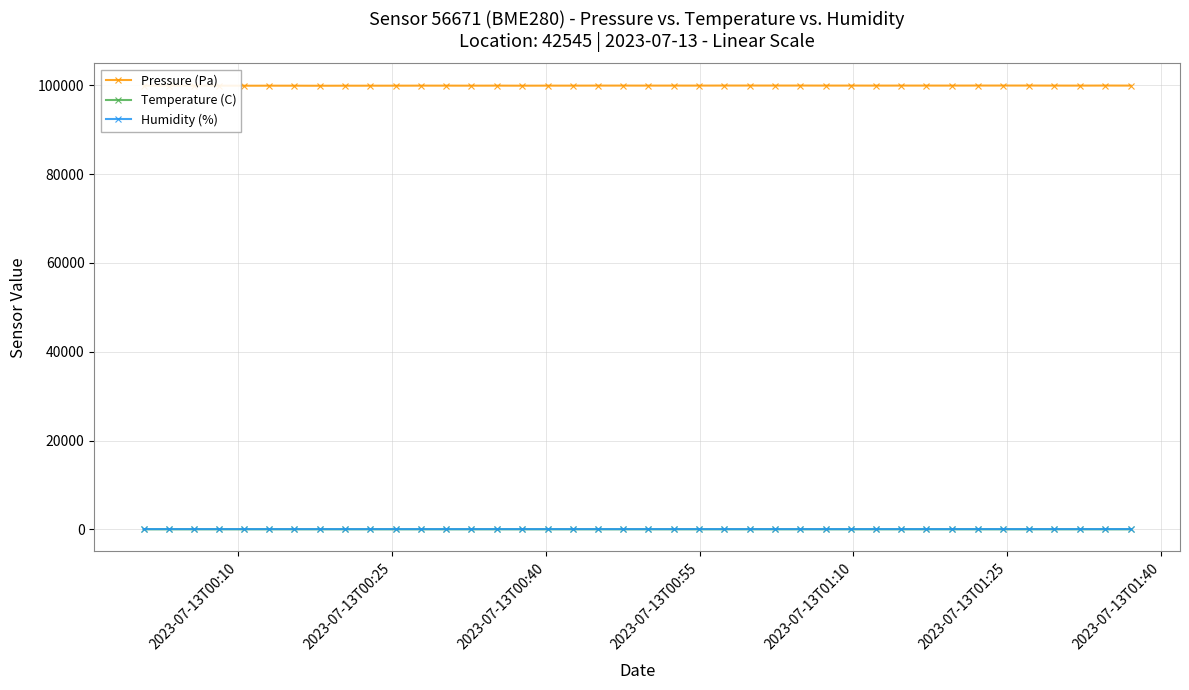

Which series has the largest total across all categories?

Pressure (Pa)